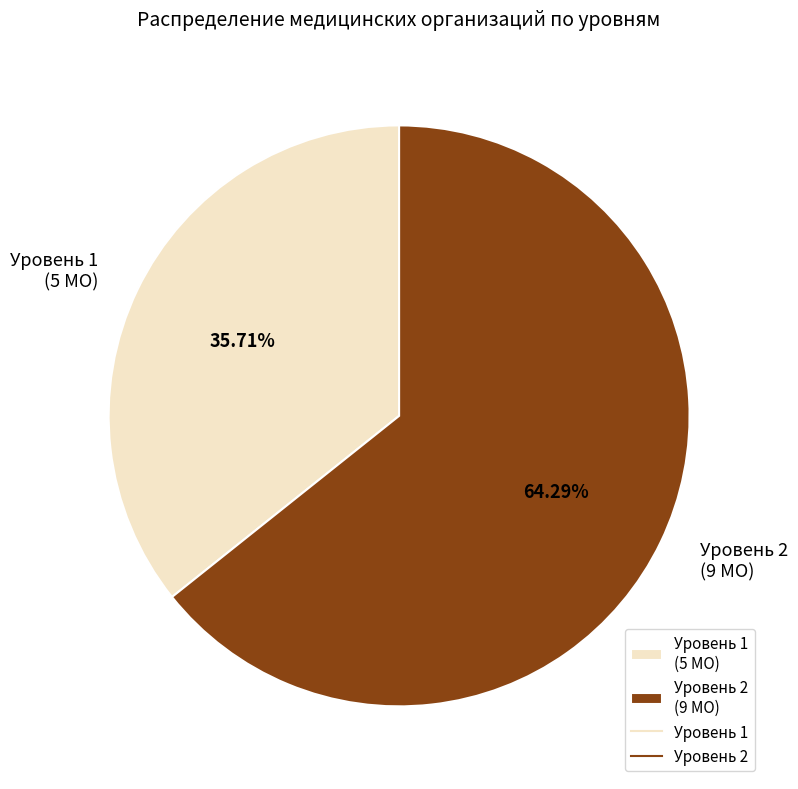

Which has a higher value, Уровень 2 (9 МО) or Уровень 1 (5 МО)?

Уровень 2 (9 МО)